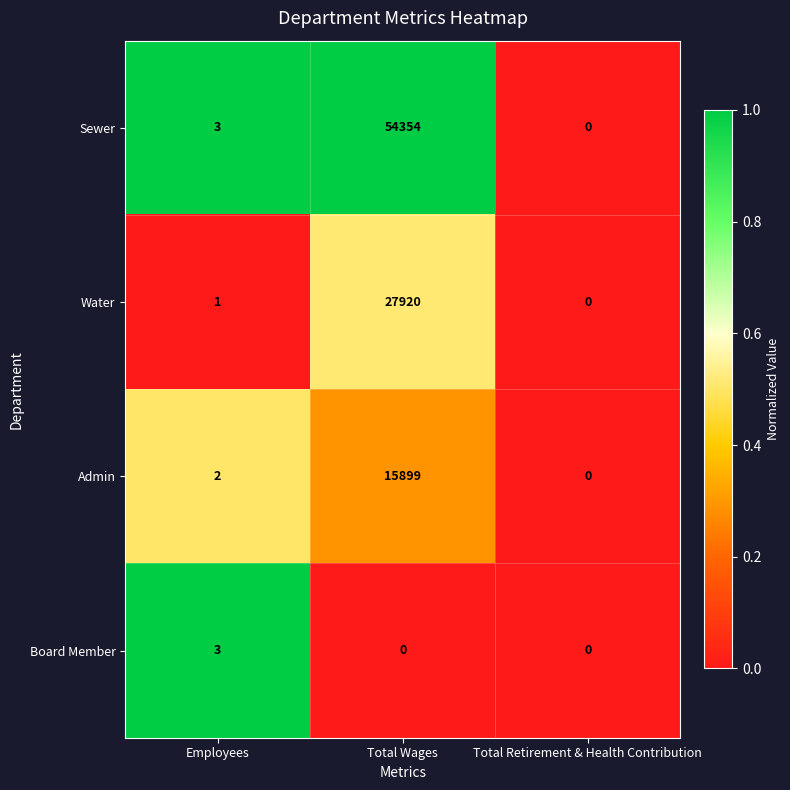

Reading left to right, extract all data points from this chart.

Sewer: Employees=3	Total Wages=54354	Total Retirement & Health Contribution=0
Water: Employees=1	Total Wages=27920	Total Retirement & Health Contribution=0
Admin: Employees=2	Total Wages=15899	Total Retirement & Health Contribution=0
Board Member: Employees=3	Total Wages=0	Total Retirement & Health Contribution=0